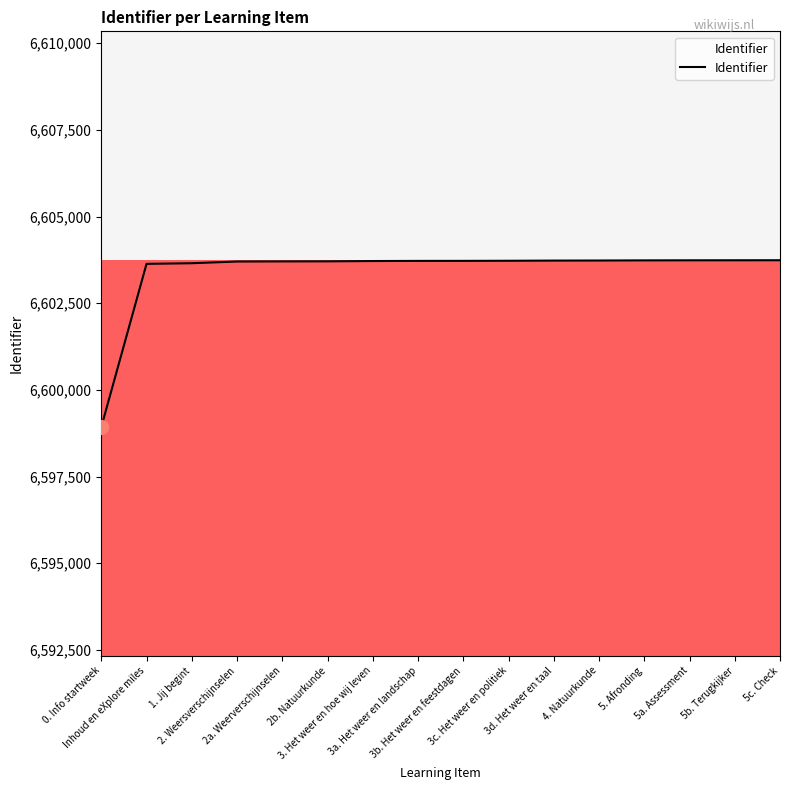

What is the sum of the values at 5. Afronding and 4. Natuurkunde?

13207466